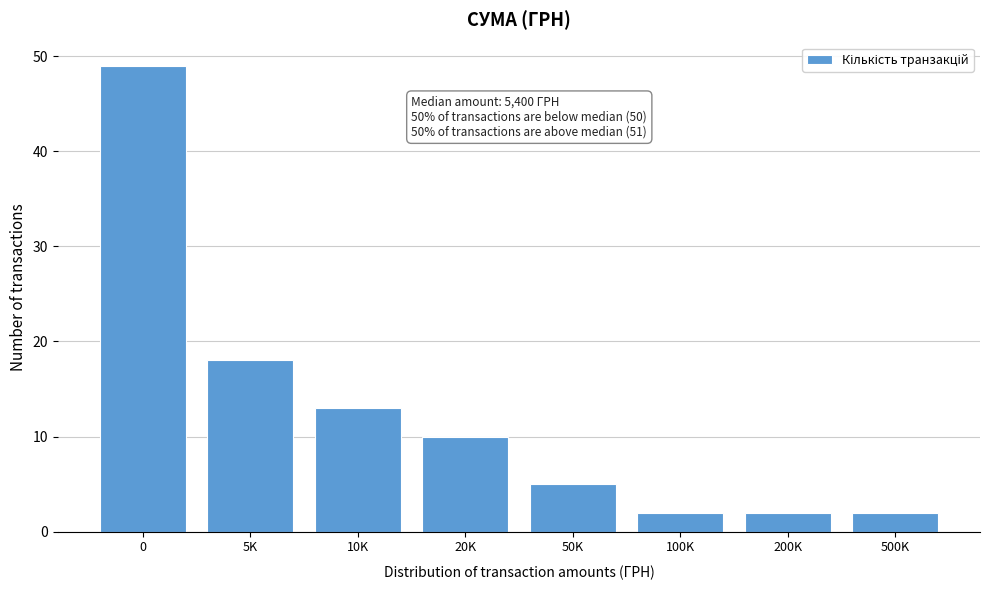

Reading left to right, transcribe all the data shown in this chart.

0=49	5K=18	10K=13	20K=10	50K=5	100K=2	200K=2	500K=2